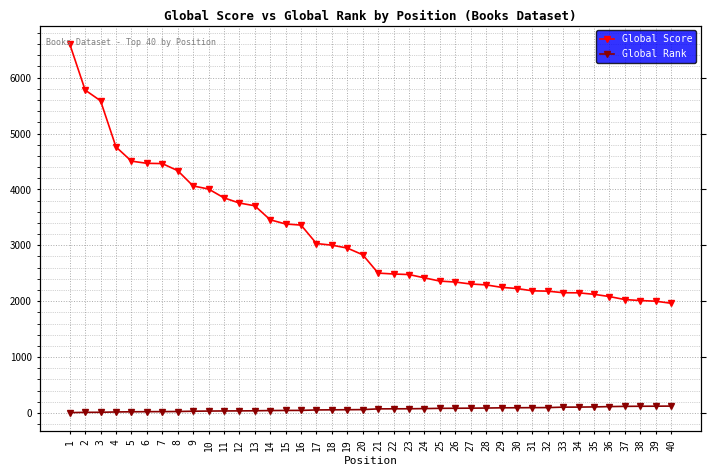

What is the value of the Global Score point at the 26th from the left?

2342